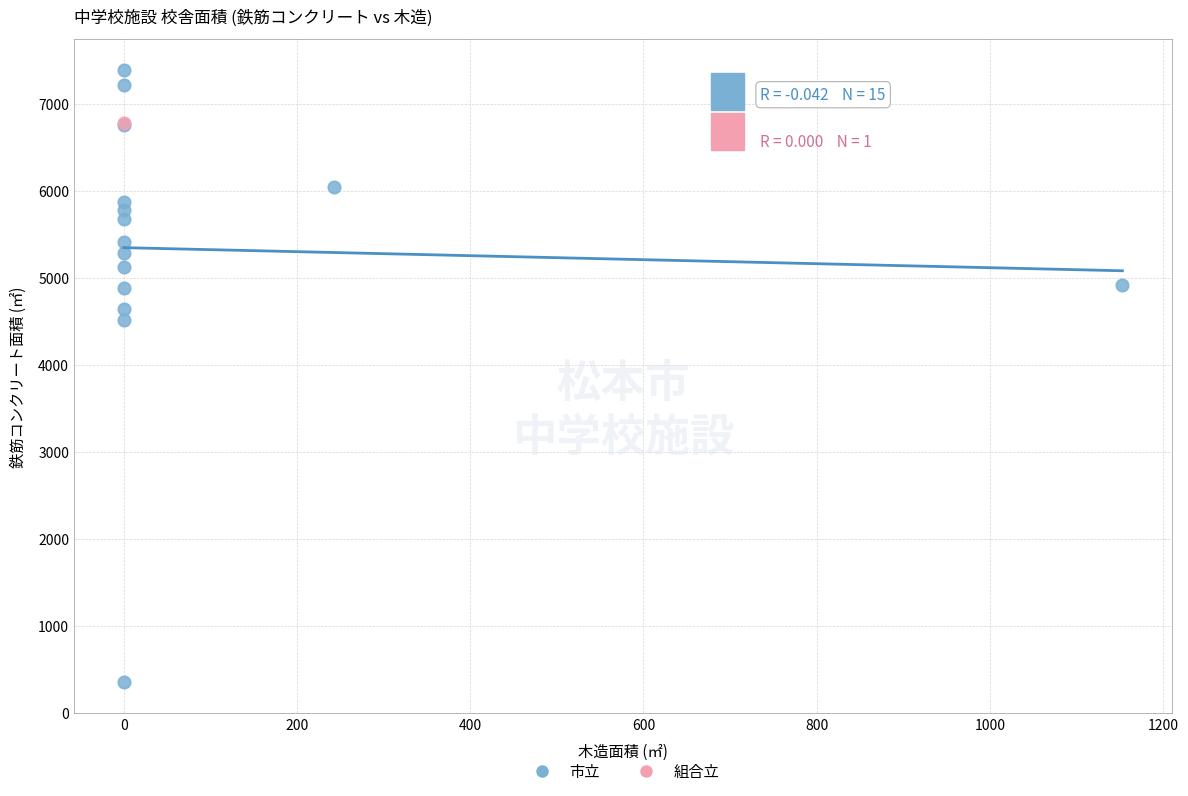

What are all the series names shown in the legend?

市立, 組合立